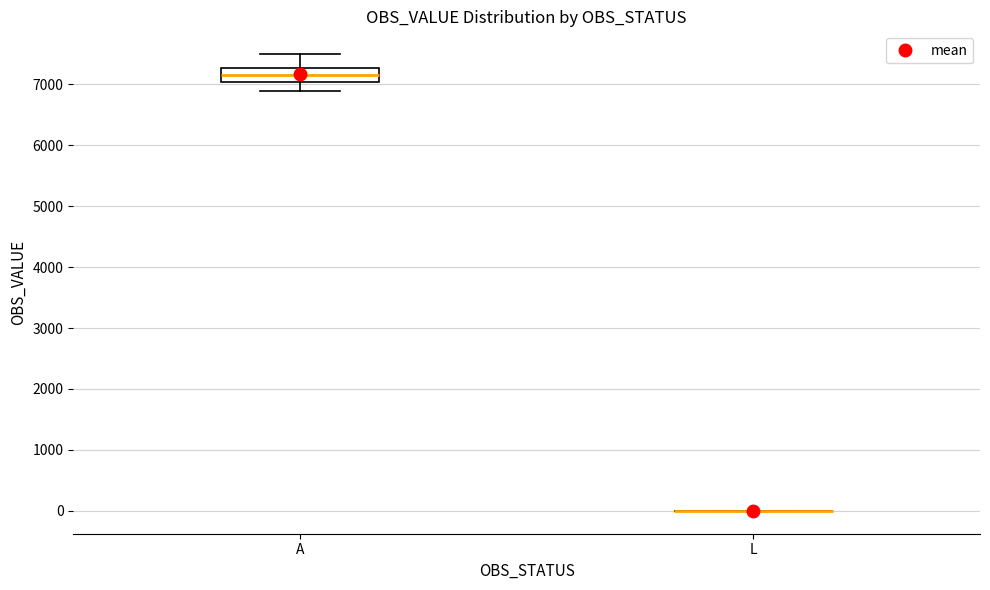

Comparing the boxes themselves (not the whiskers), which one is the tallest?

A